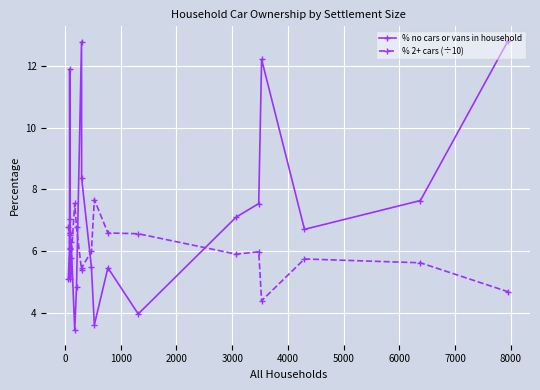

Which series has the largest total across all categories?

% no cars or vans in household